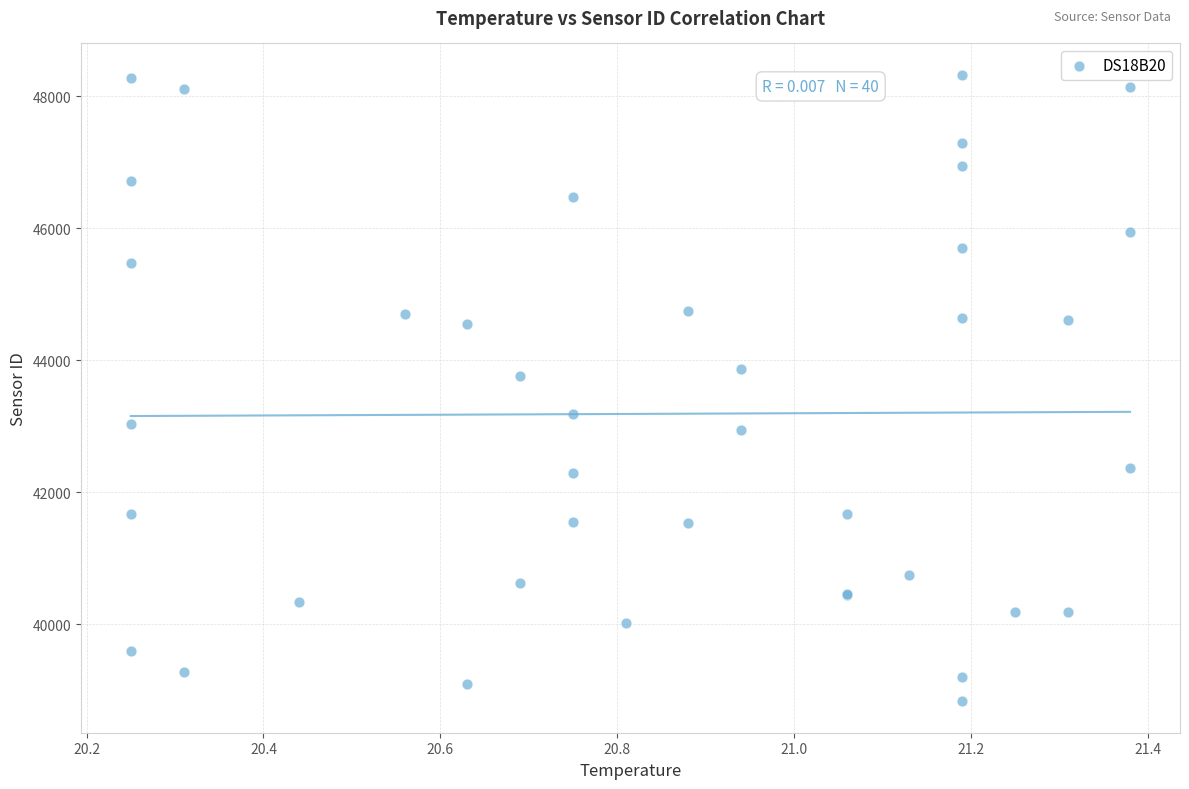

What Y value in the scatter plot is closest to 43581?

43771.3